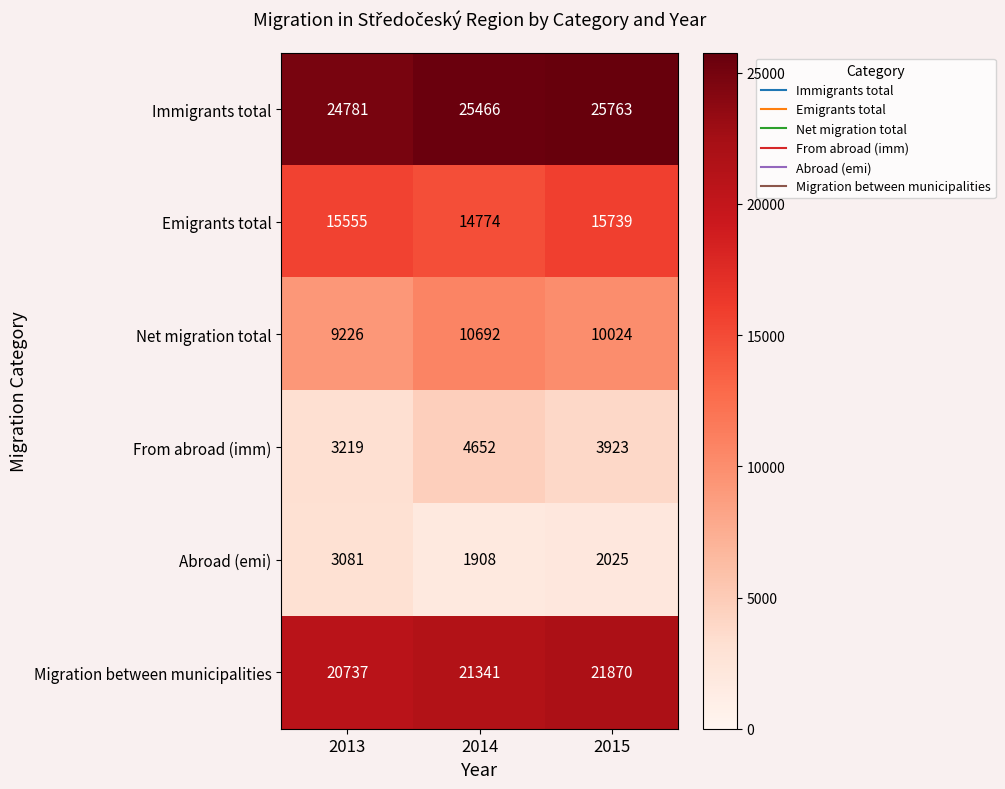

What is the spread (max minus min) of values at 2014?

23558